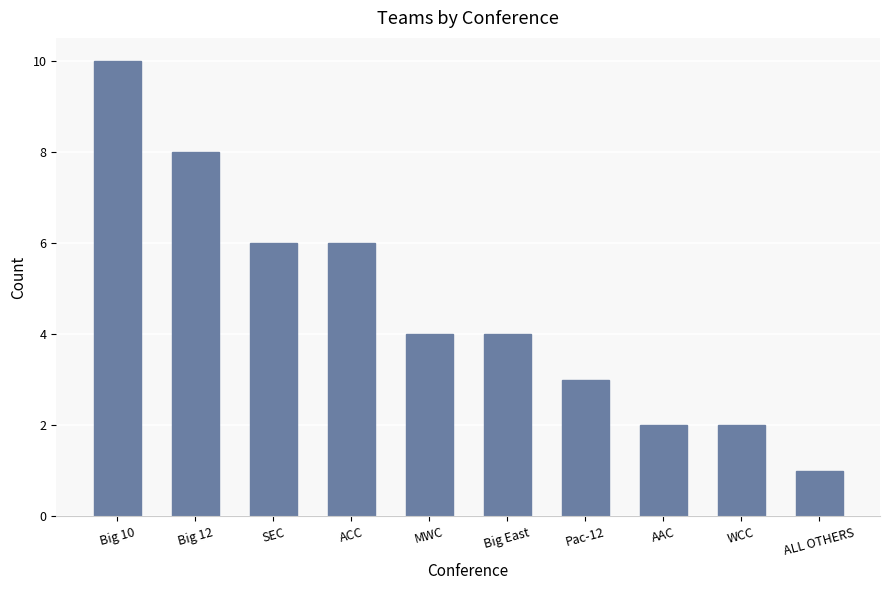

What position from the left is Big 10?

1